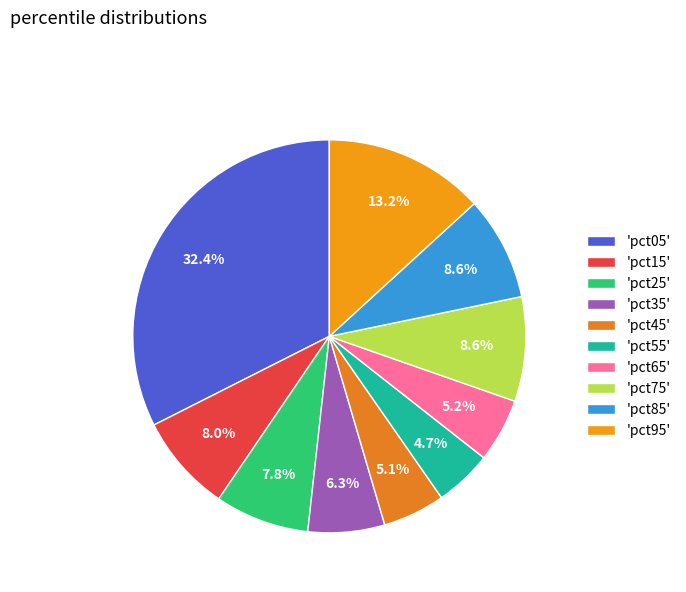

How many segments does this pie chart have?

10